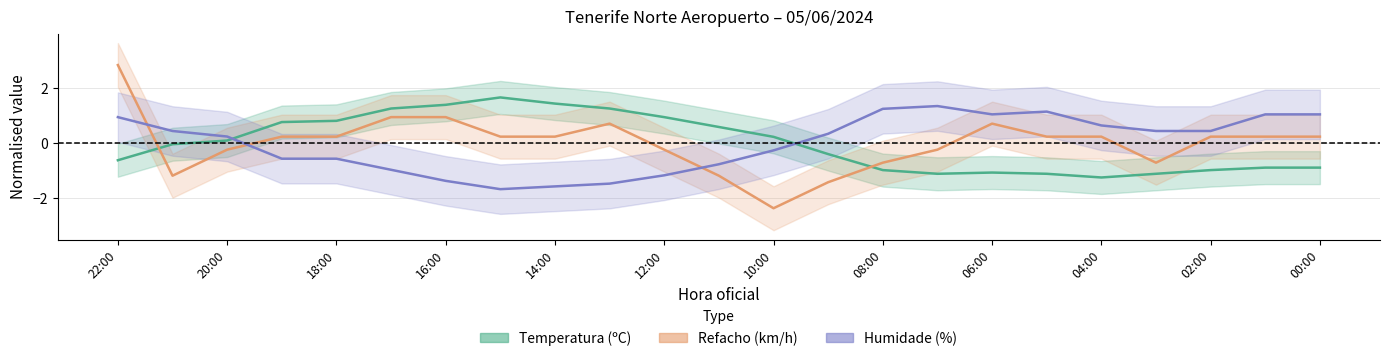

How many distinct data groups are displayed?

3